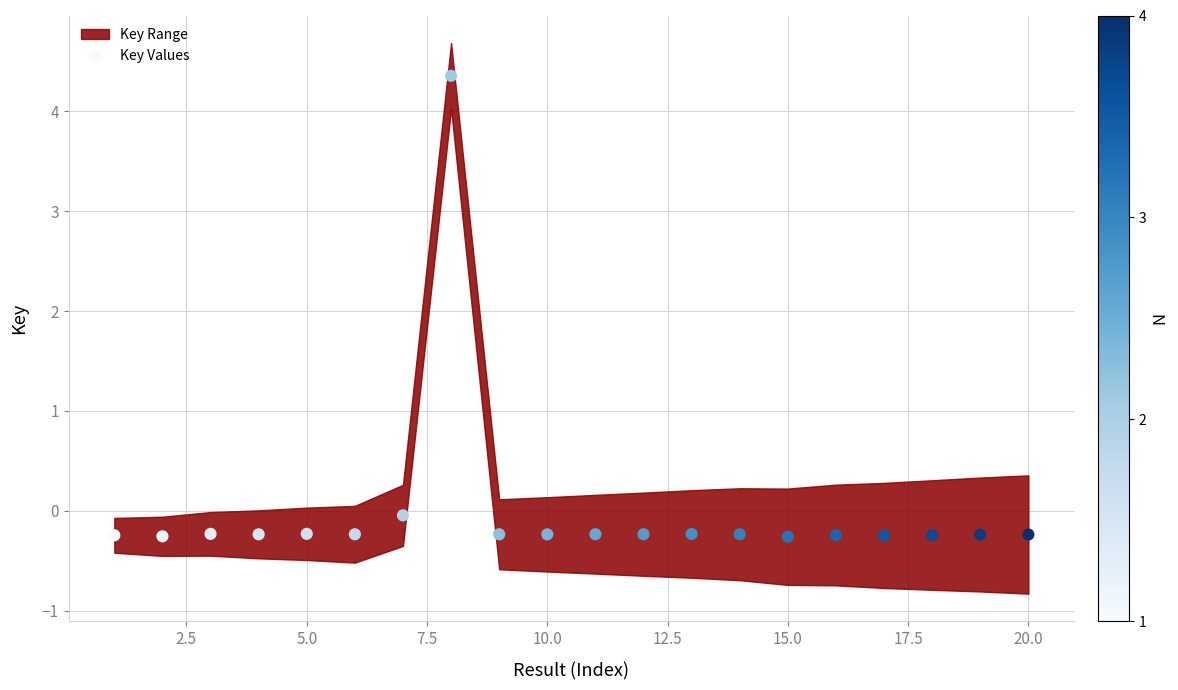

What is the range of X values (max minus min)?

19.0